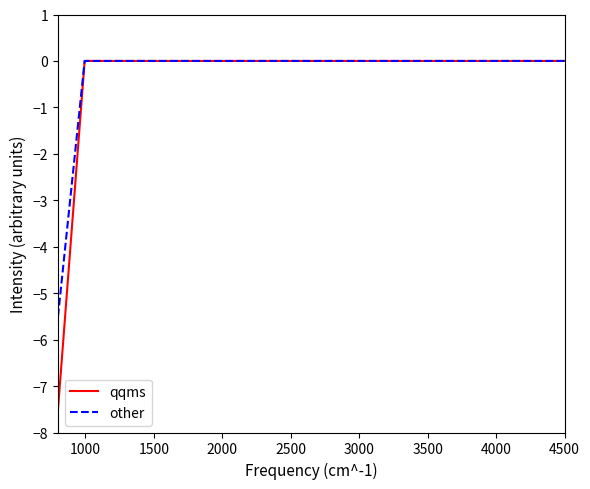

What is the minimum value shown in the chart?

-7.5